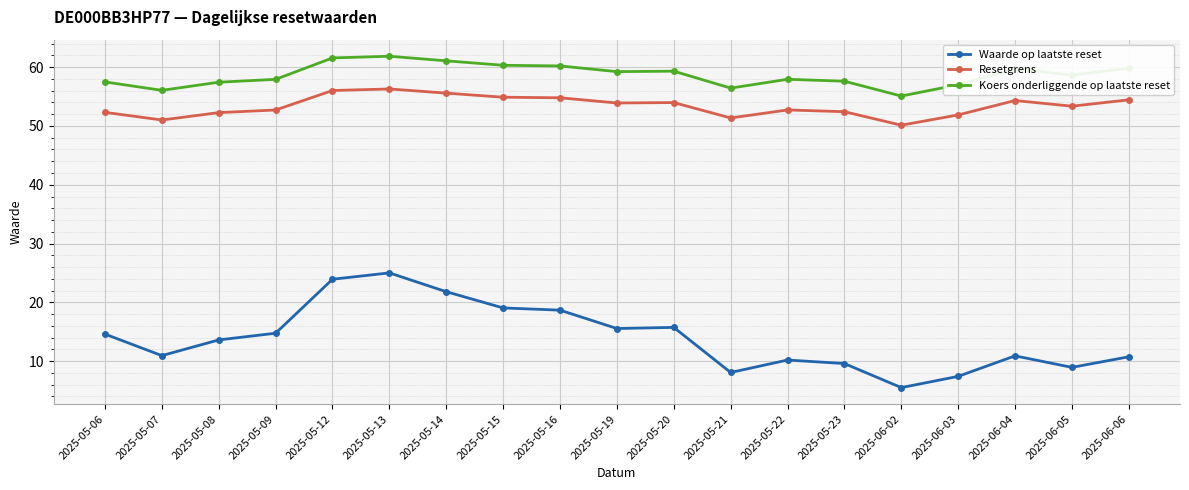

True or false: Resetgrens has more than 0 points higher than both neighbors.

True